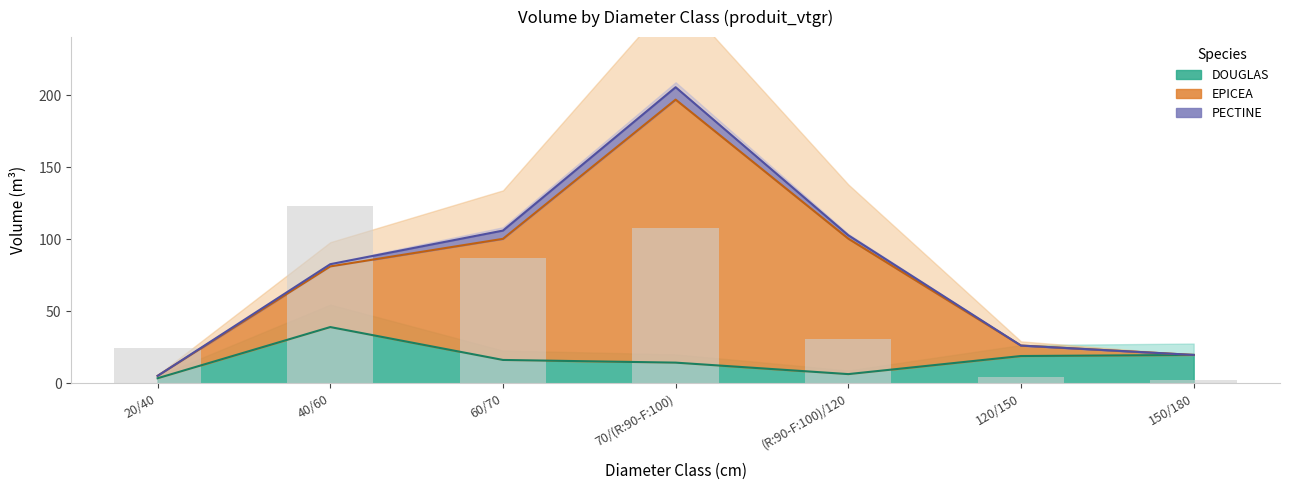

At which category does the chart reach its peak across all series?

70/(R:90-F:100)